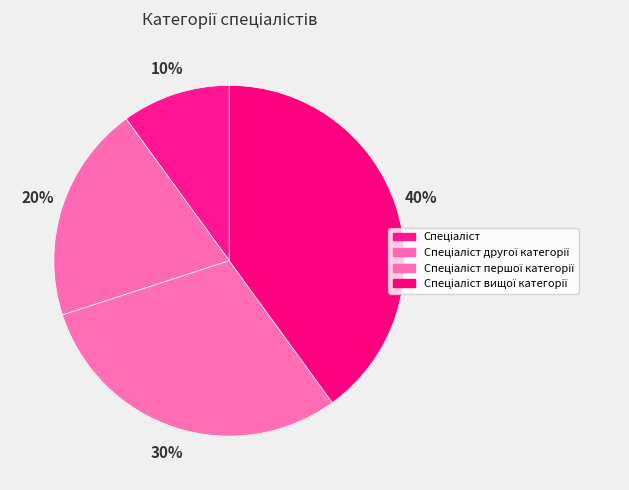

What is the total percentage of Спеціаліст and Спеціаліст вищої категорії?

50.0%